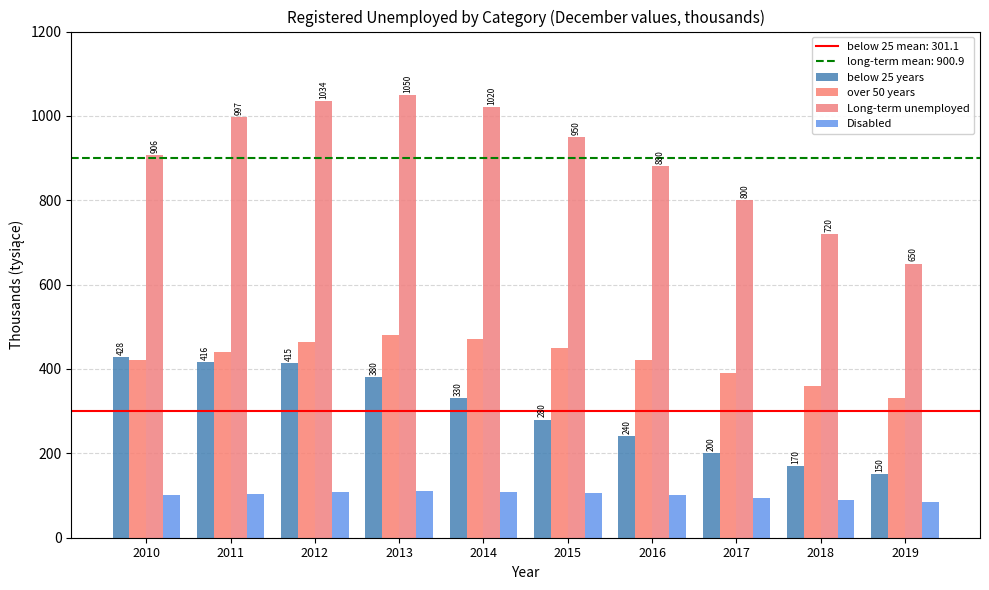

What is the difference between the maximum and minimum values in the below 25 years series?

278.2